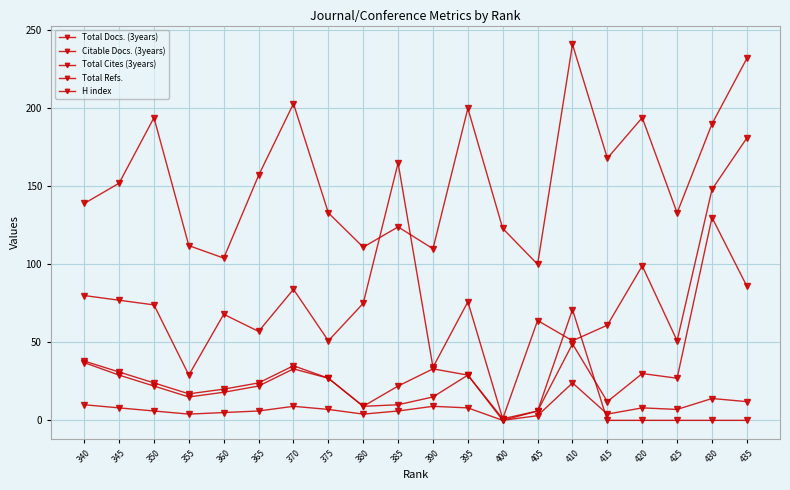

What is the spread (max minus min) of values at 355?

108